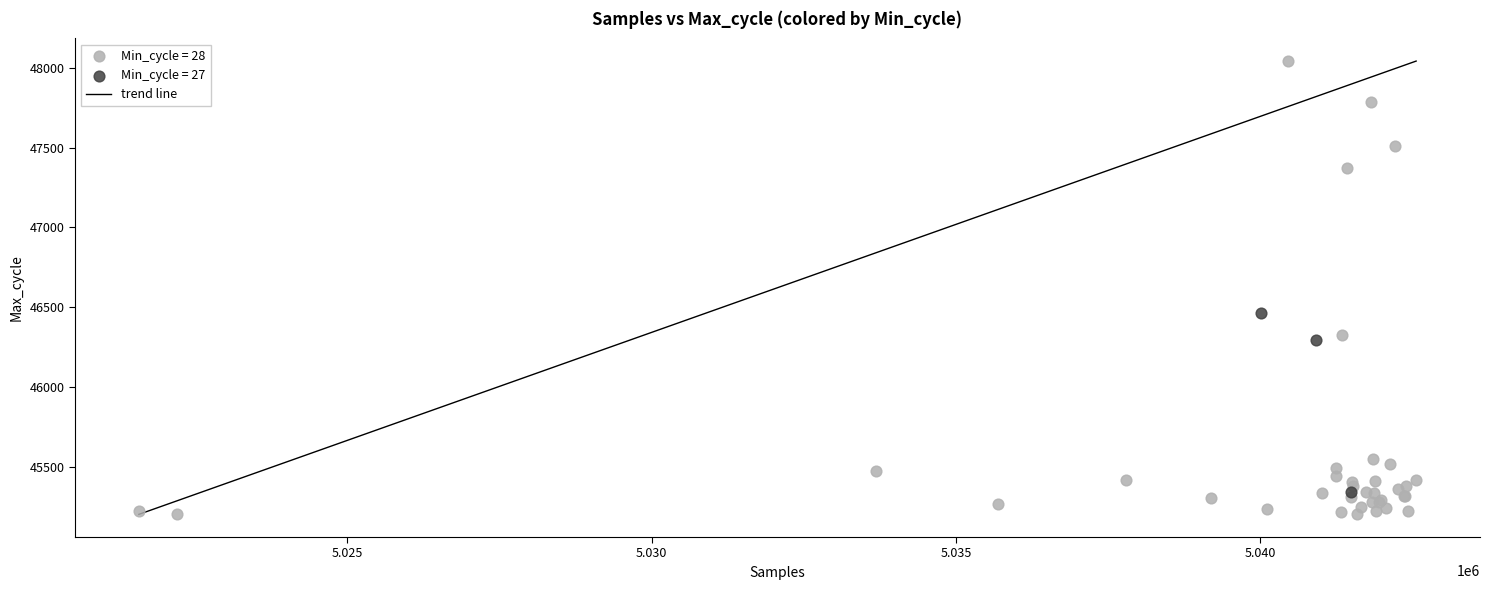

Which series contains the highest Y value?

Min_cycle = 28